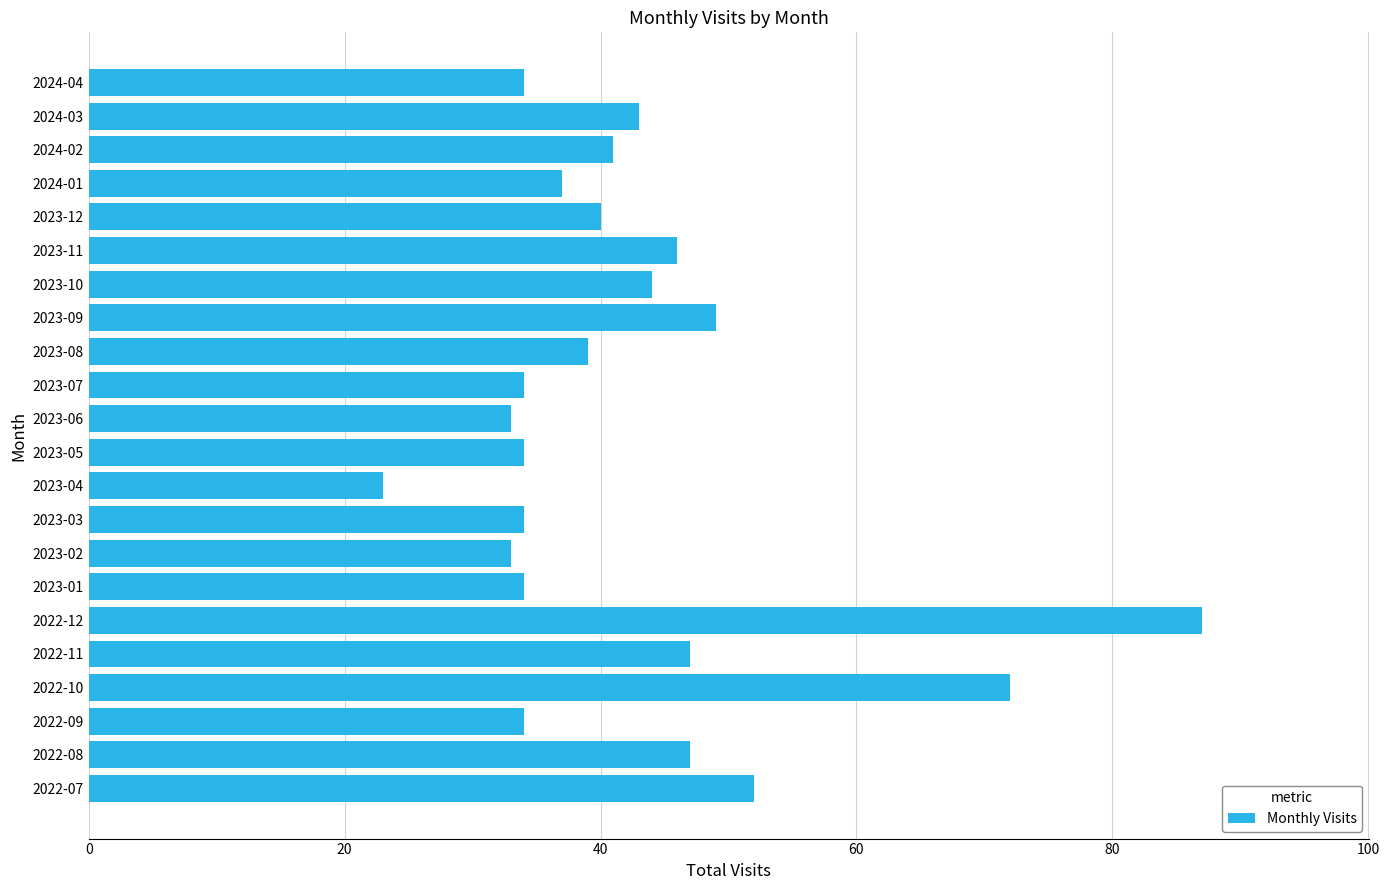

Does the chart contain stacked bars?

No